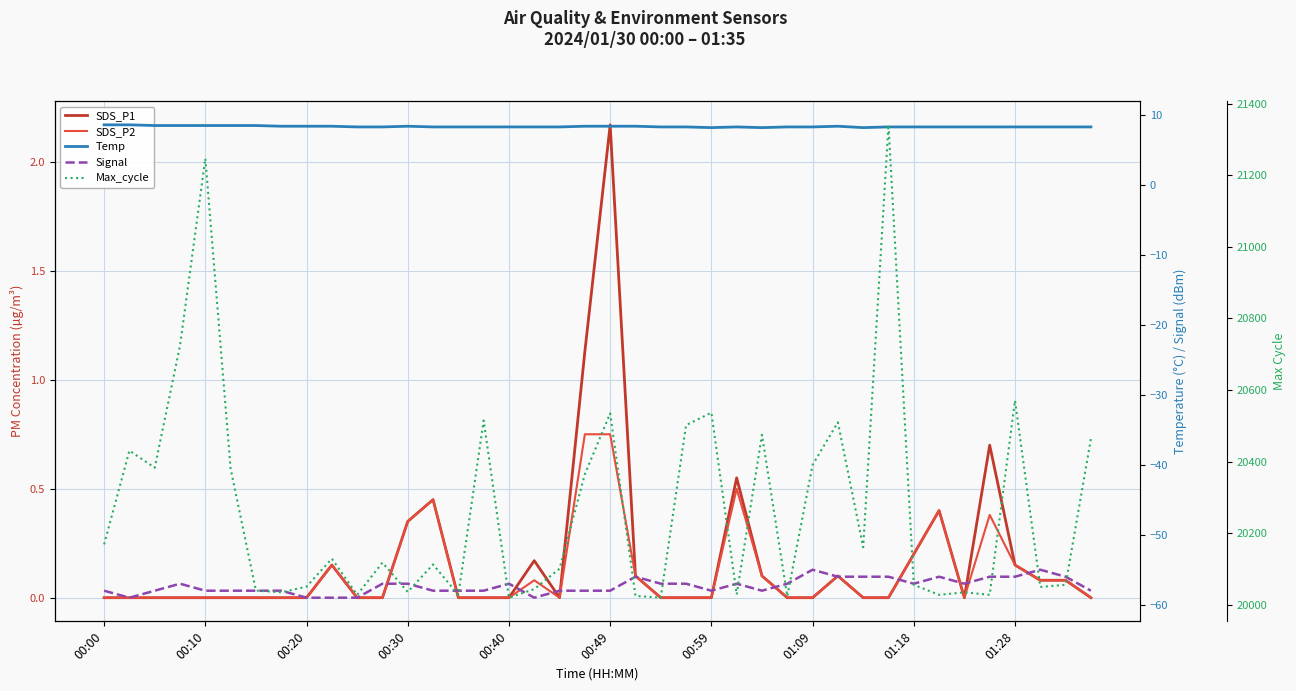

At which label does Max_cycle first exceed 20118?

00:00